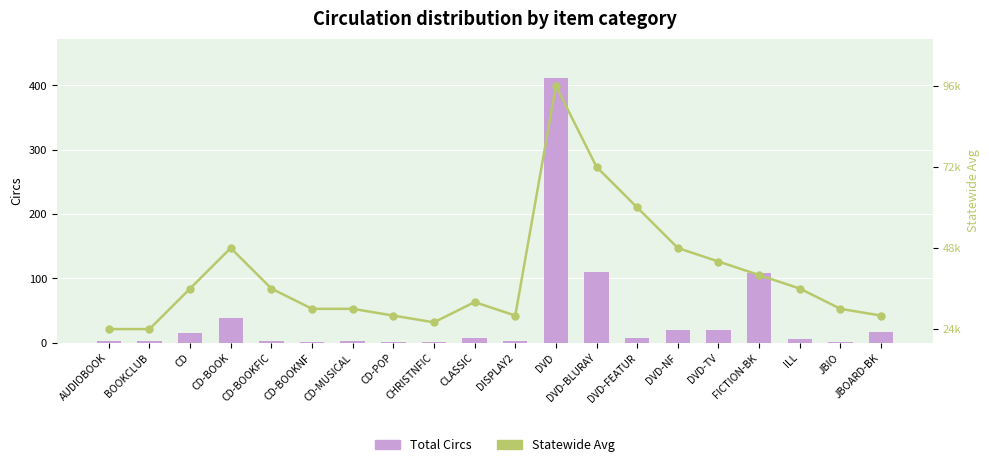

What is the label of the 15th bar from the right?

CD-BOOKNF